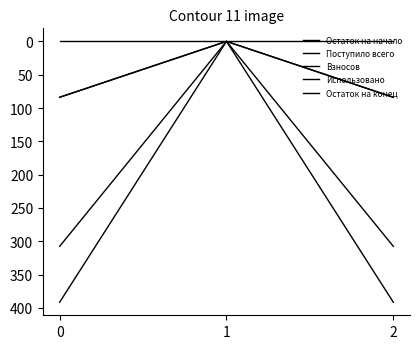

What is the spread (max minus min) of values at 0?

391.4